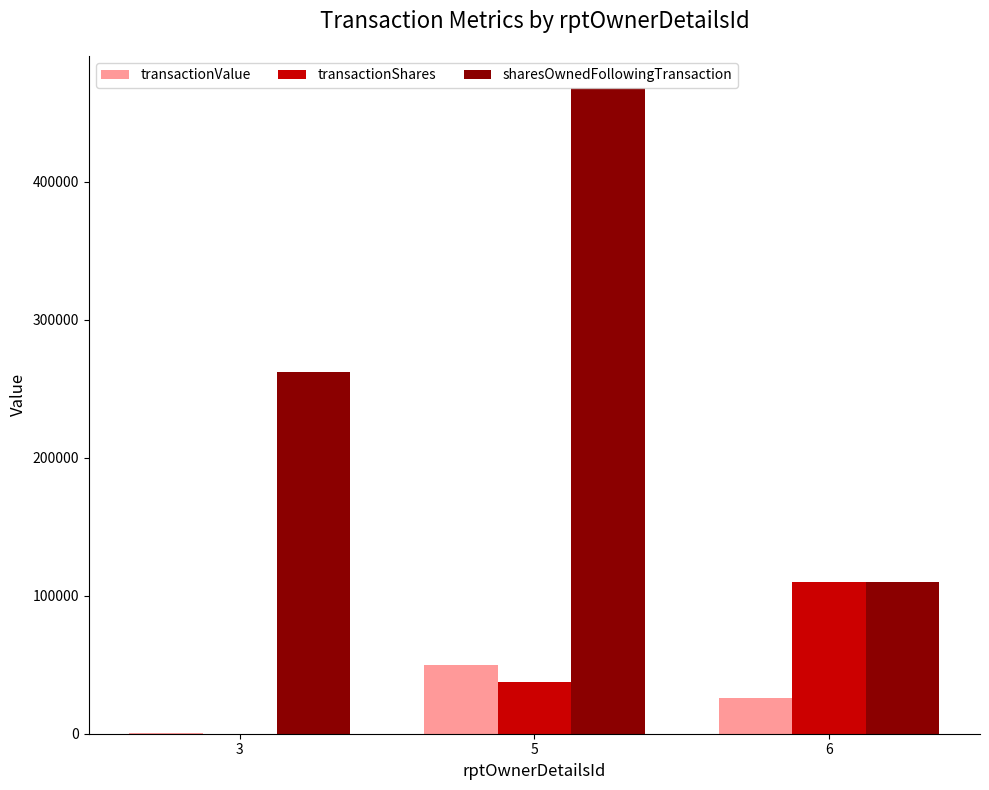

How many categories are shown in the chart?

3